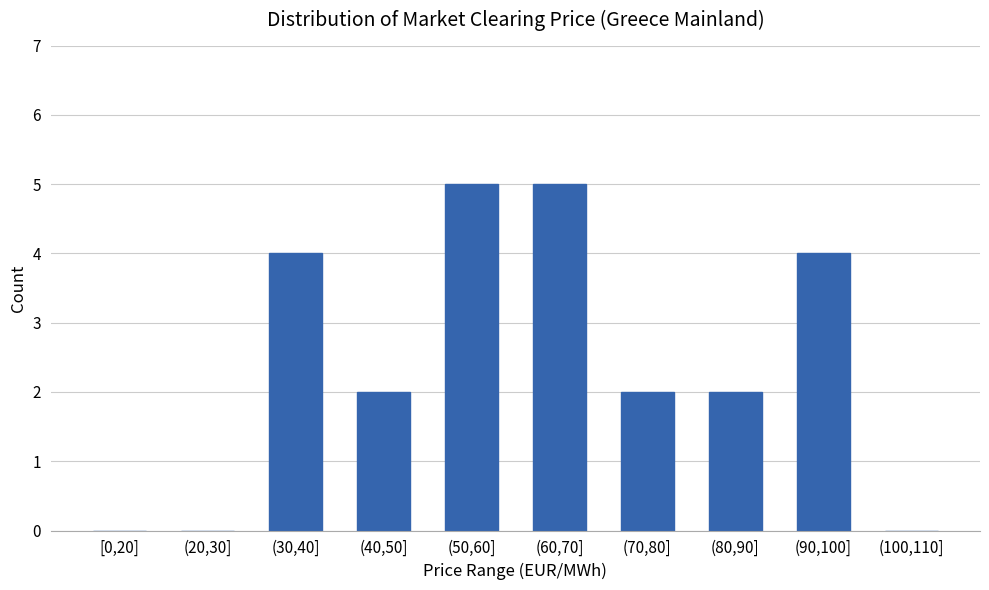

Reading left to right, what are all the values shown in this chart?

[0,20]=0	(20,30]=0	(30,40]=4	(40,50]=2	(50,60]=5	(60,70]=5	(70,80]=2	(80,90]=2	(90,100]=4	(100,110]=0